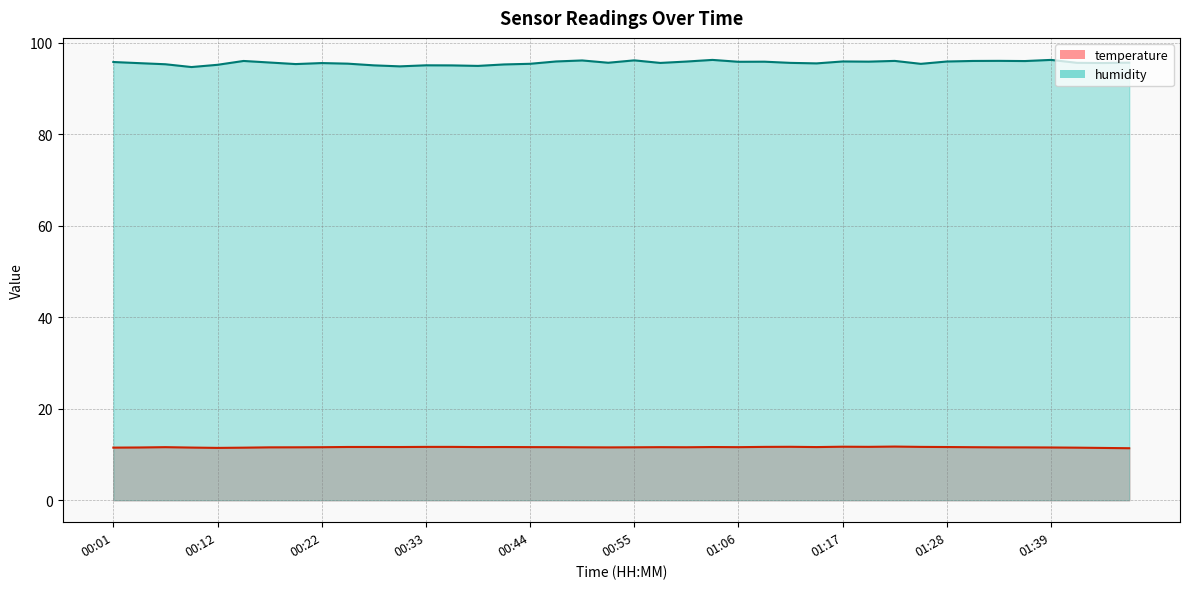

Rank the series by their average value, from lowest to highest.

temperature, humidity